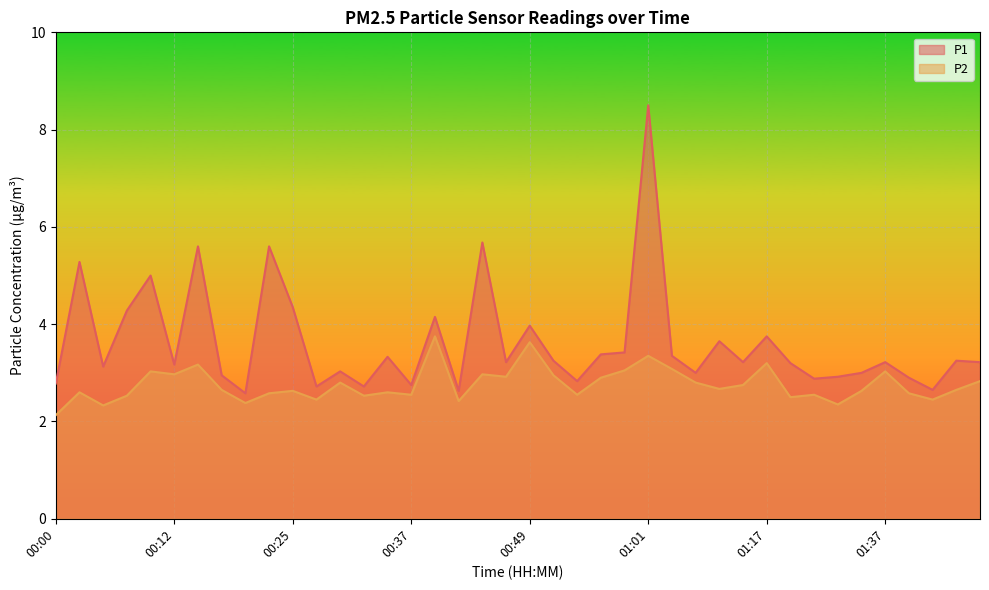

What are all the series names shown in the legend?

P1, P2